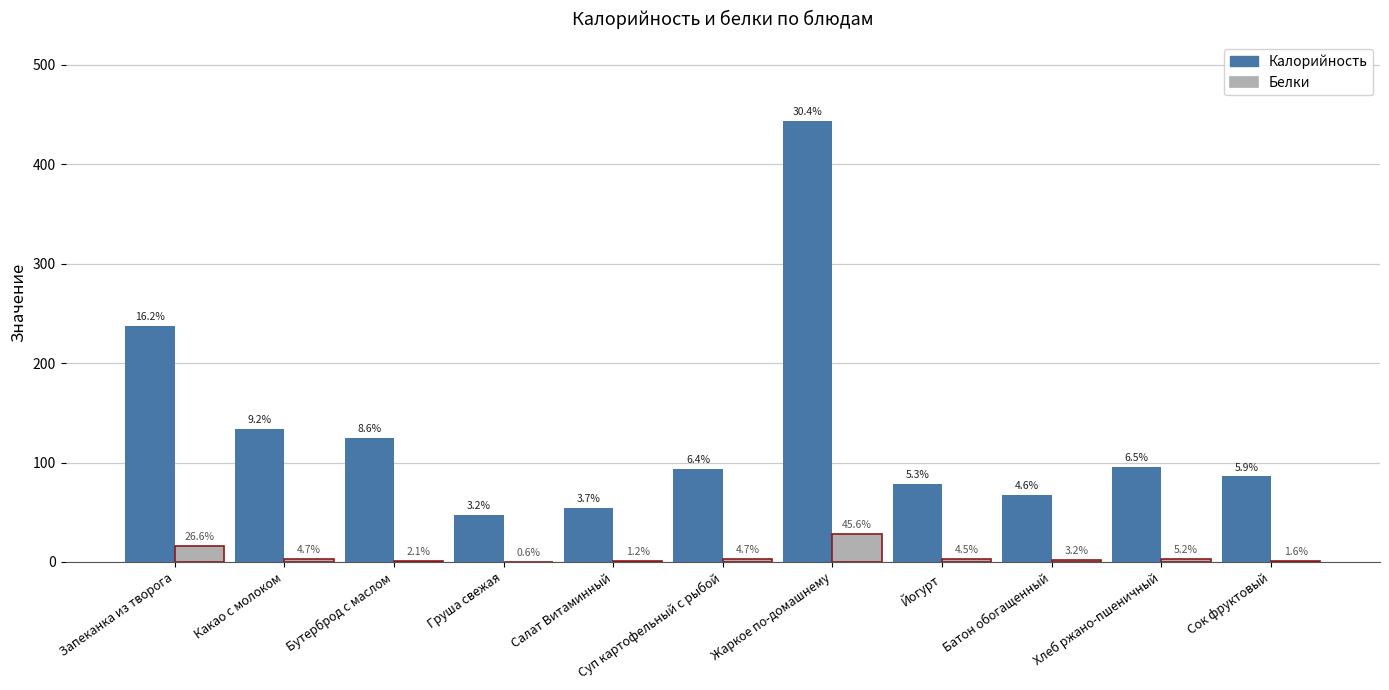

What is the label of the 4th bar from the left?

Груша свежая